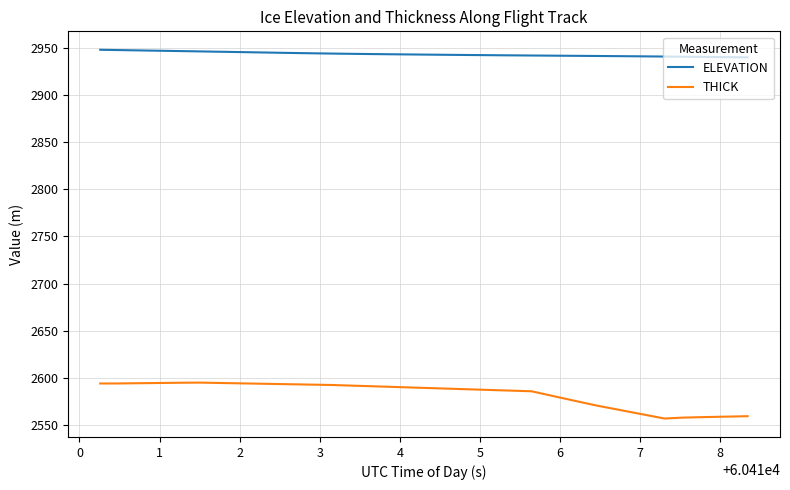

Which series has the largest total across all categories?

ELEVATION